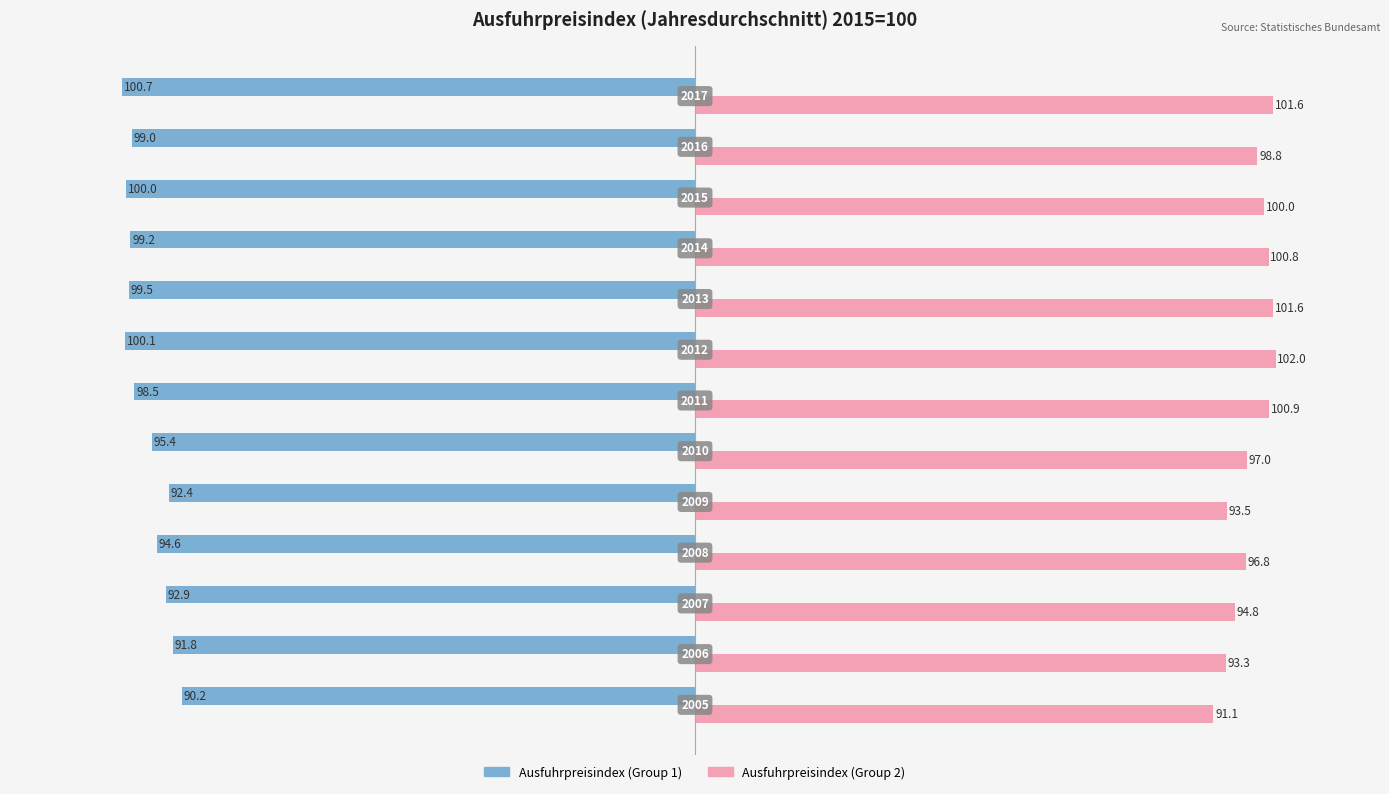

What is the sum of all Ausfuhrpreisindex (Group 1) values?

-1254.3